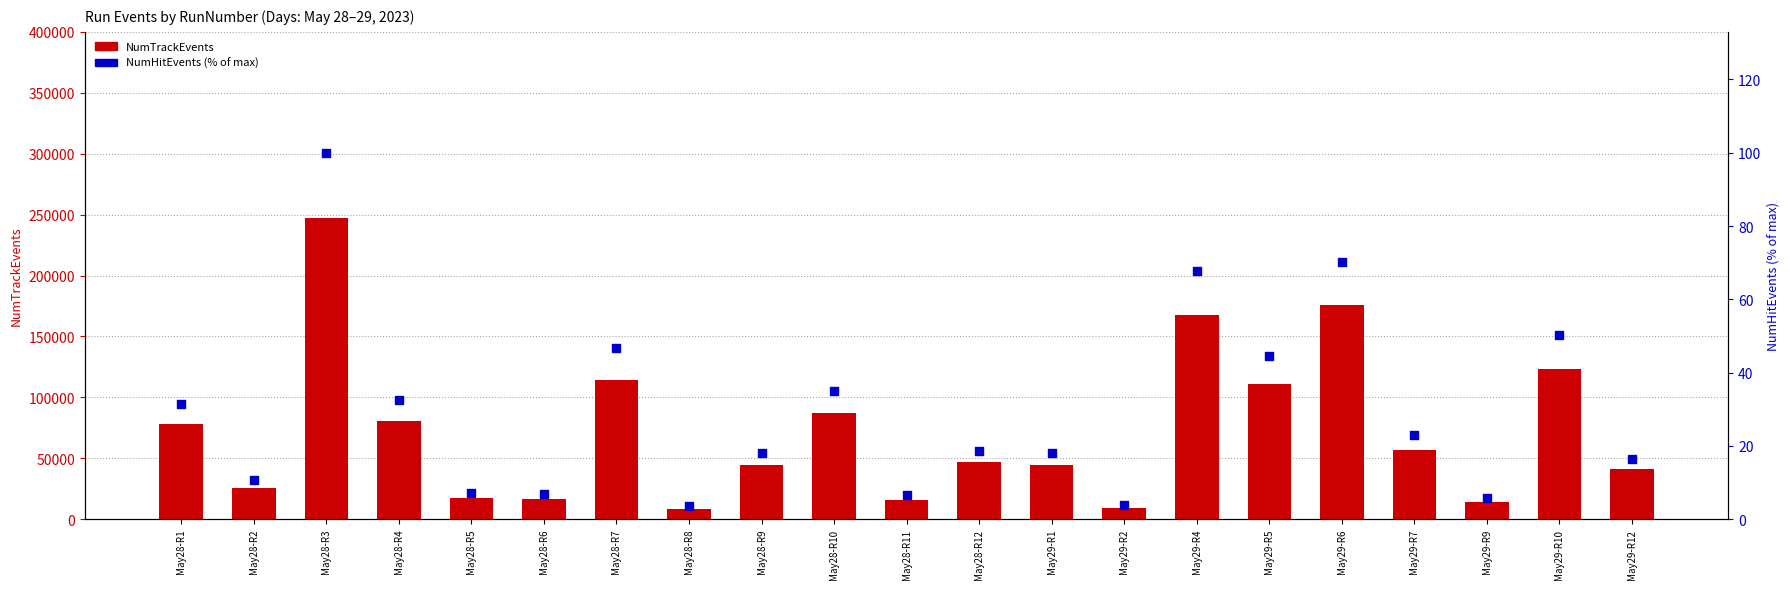

At how many categories does at least one series exceed 102584?

6